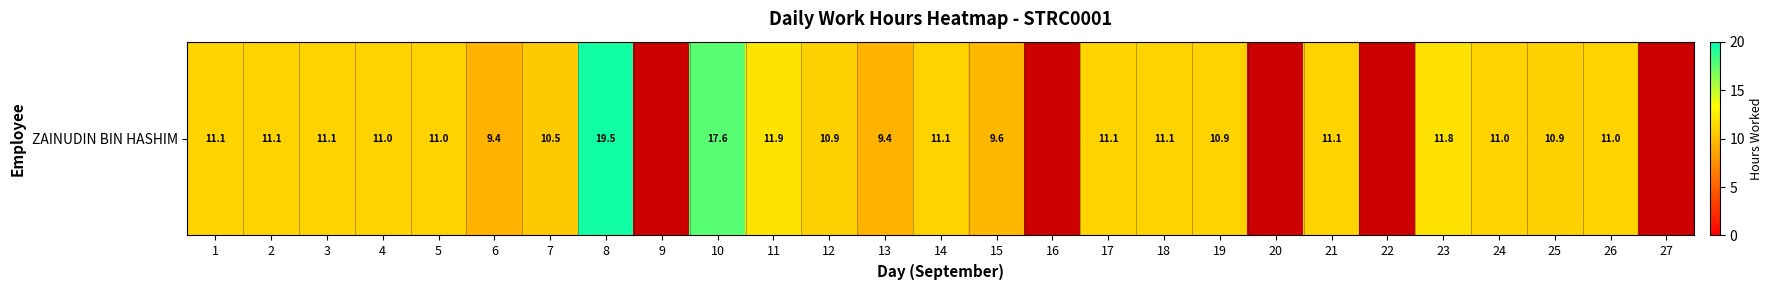

How many data points are above 10?

19